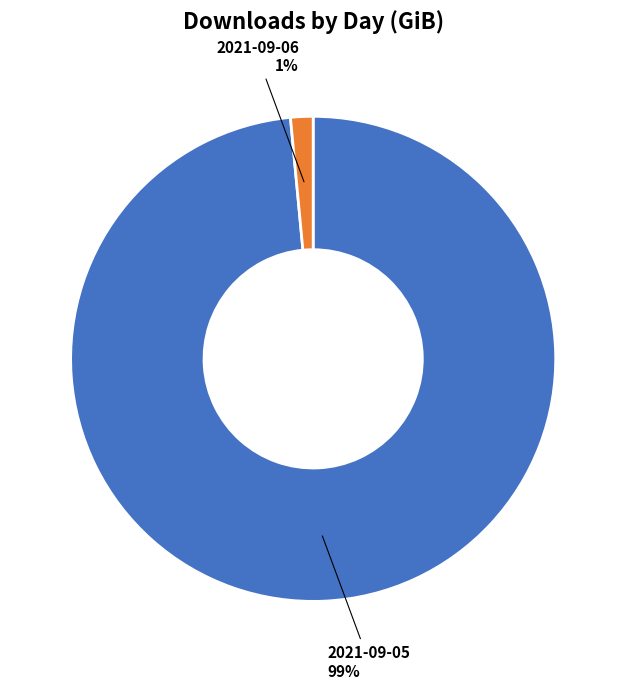

Combined, do 2021-09-05 and 2021-09-06 account for over 50%?

Yes